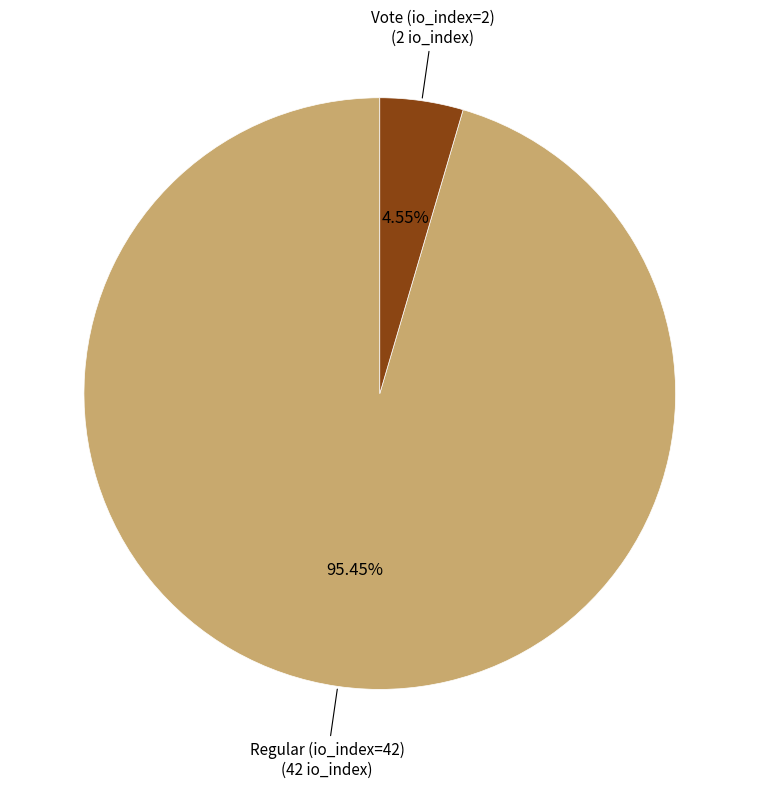

Is there a majority slice in this chart?

Yes